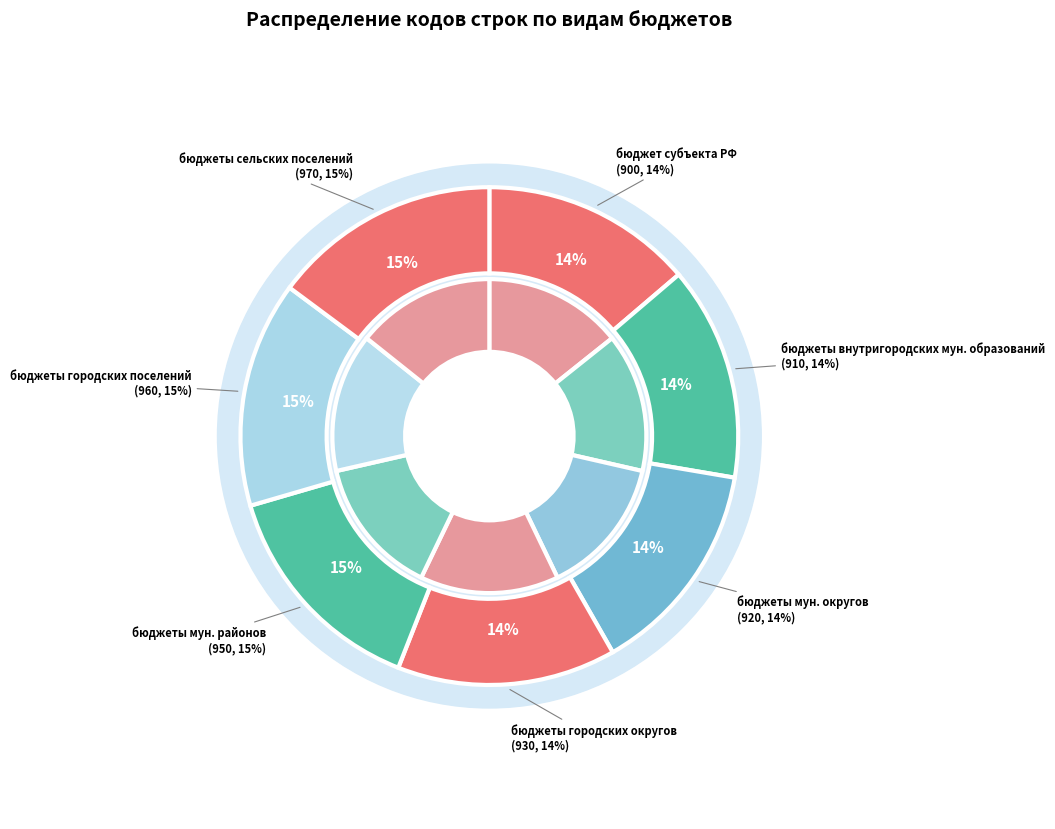

Does any single category account for the majority?

No